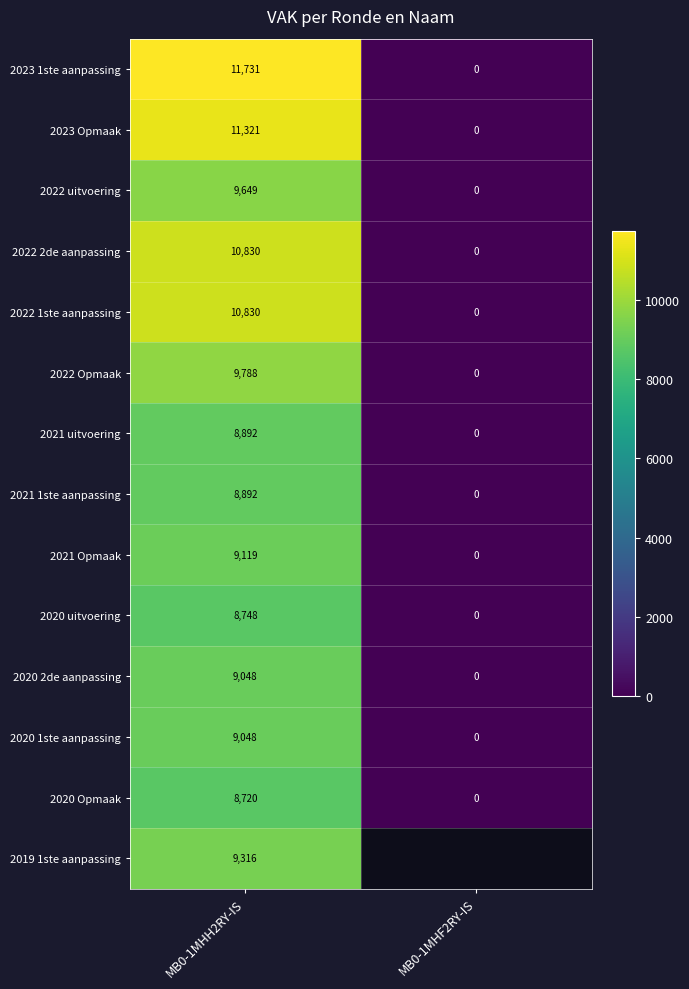

List the labels in order of 2020 2de aanpassing value, largest first.

MB0-1MHH2RY-IS, MB0-1MHF2RY-IS